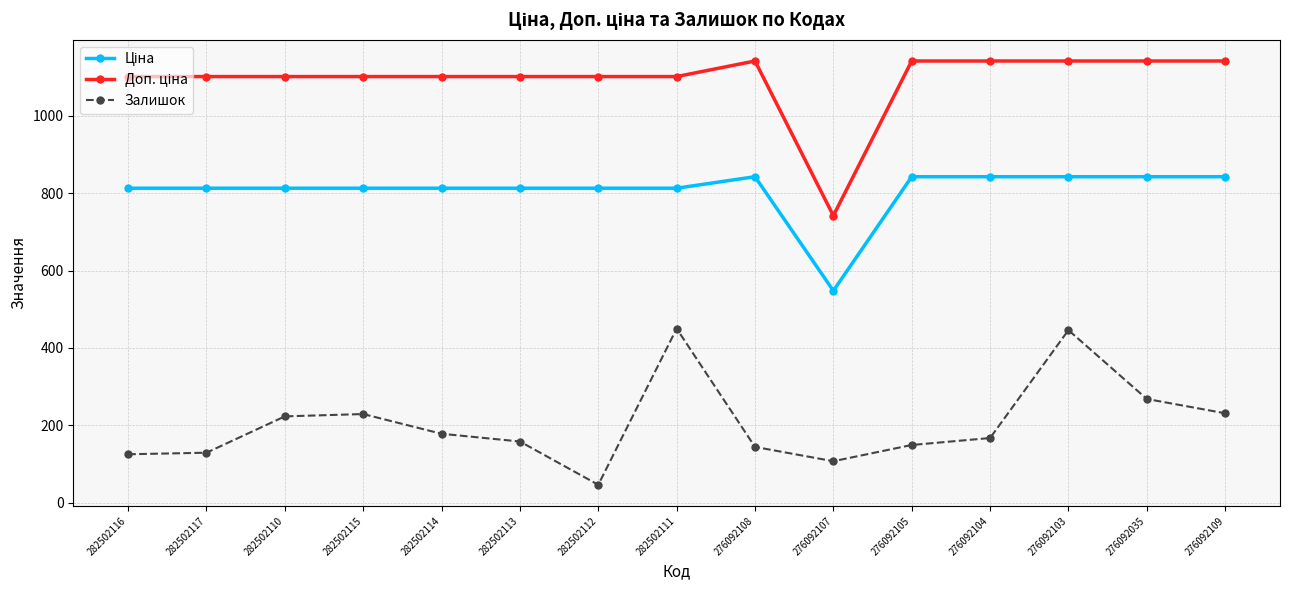

What is the minimum value shown in the chart?

46.0